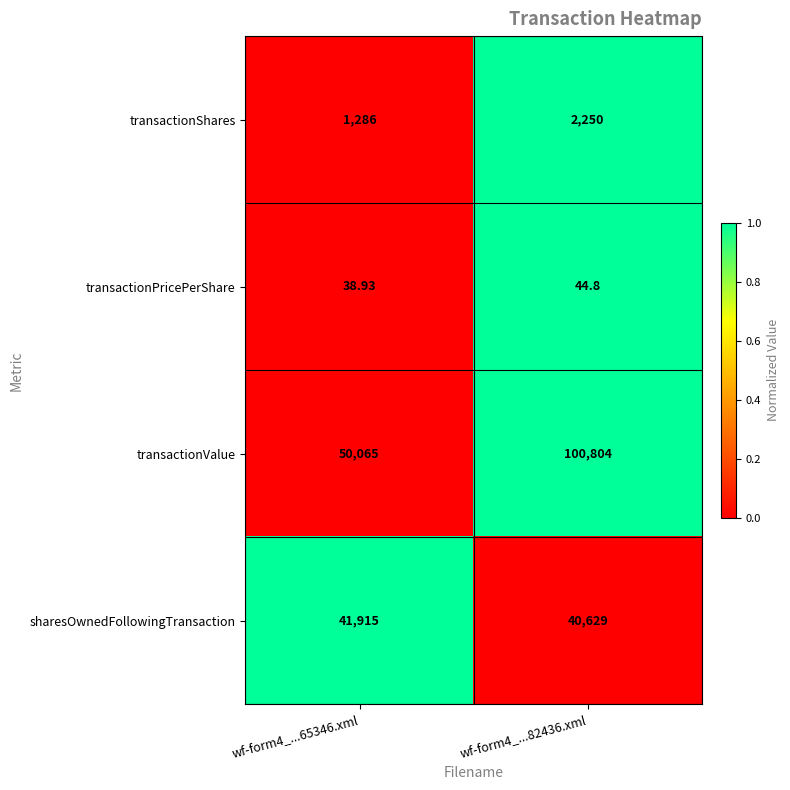

Which series changed the most between wf-form4_...65346.xml and wf-form4_...82436.xml?

transactionValue